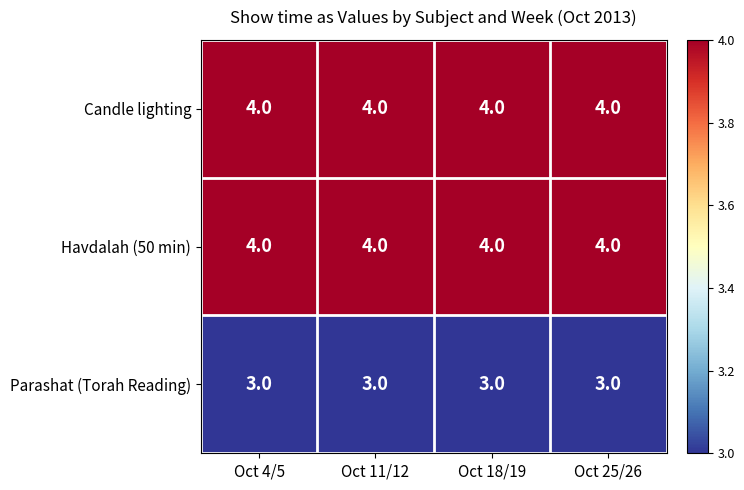

What is the sum of all Candle lighting values?

16